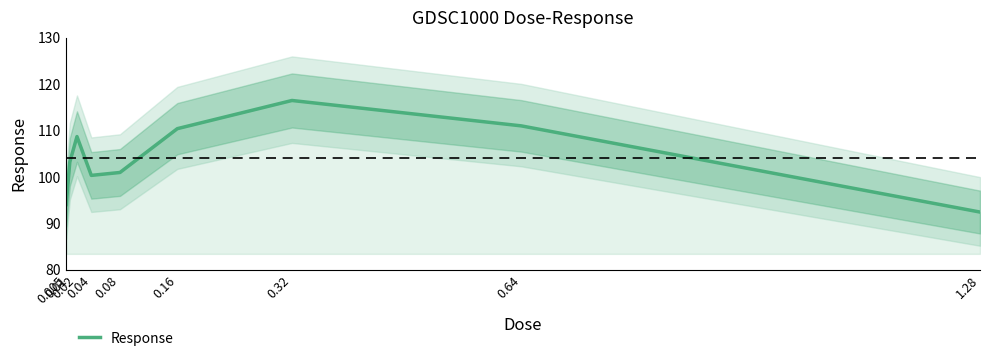

The value at 0.01 is 183.3. True or false?

False